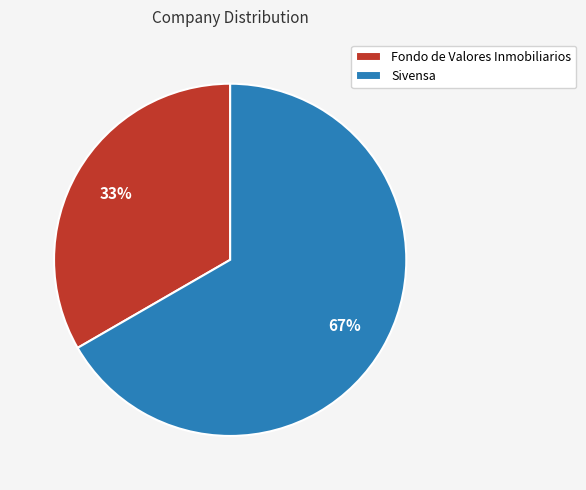

What percentage is the Sivensa slice, to the nearest percent?

67%